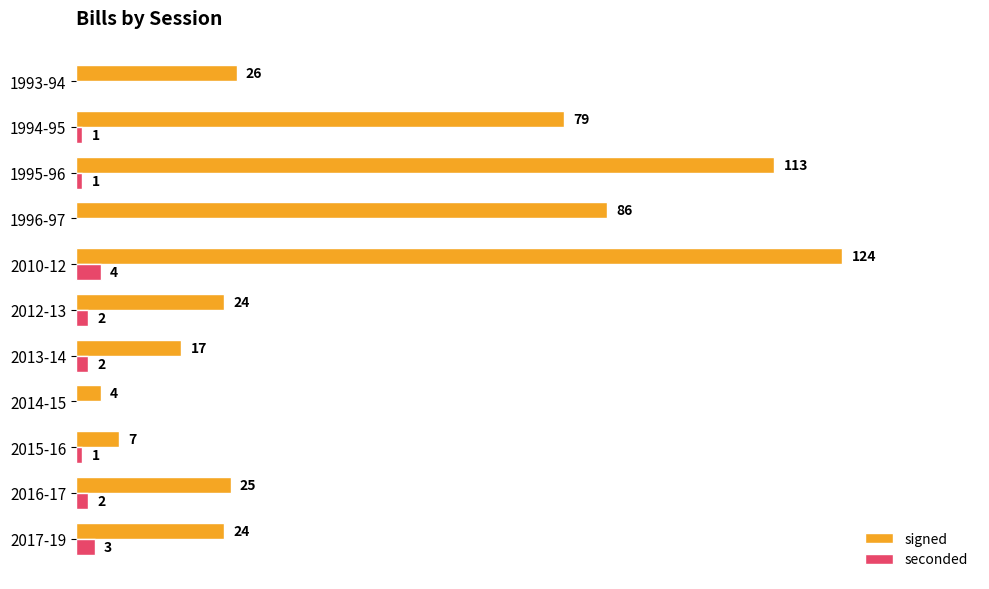

Is the value of signed at 2015-16 greater than the value of seconded at 1995-96?

Yes